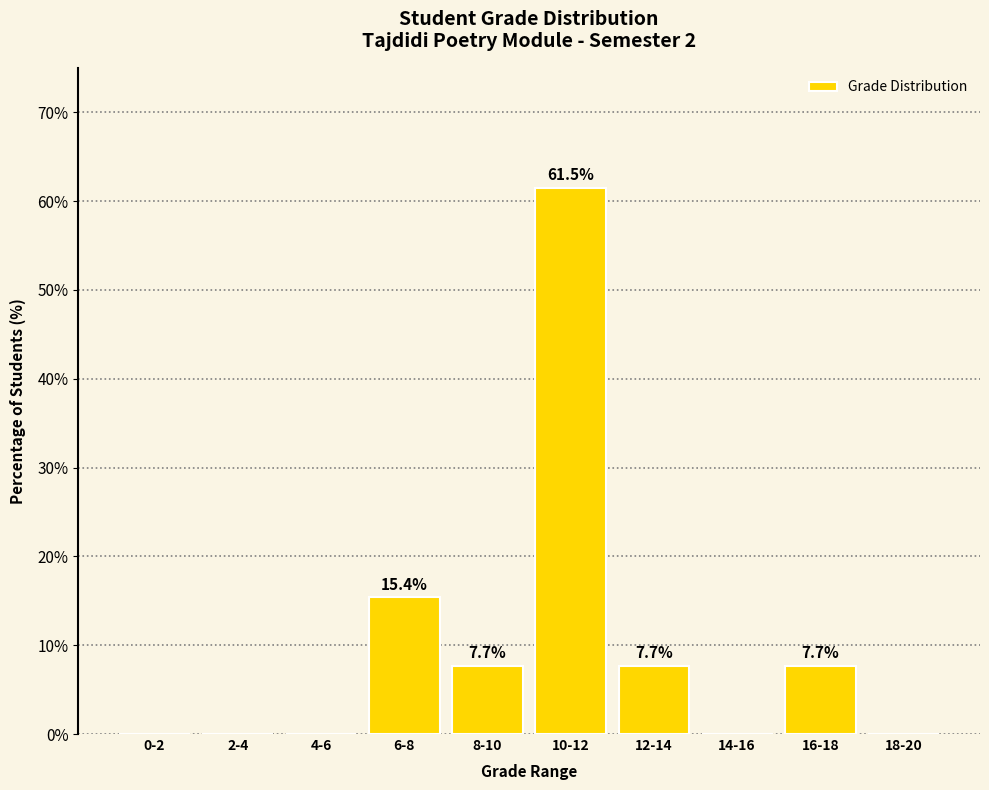

What is the average value?

10.0